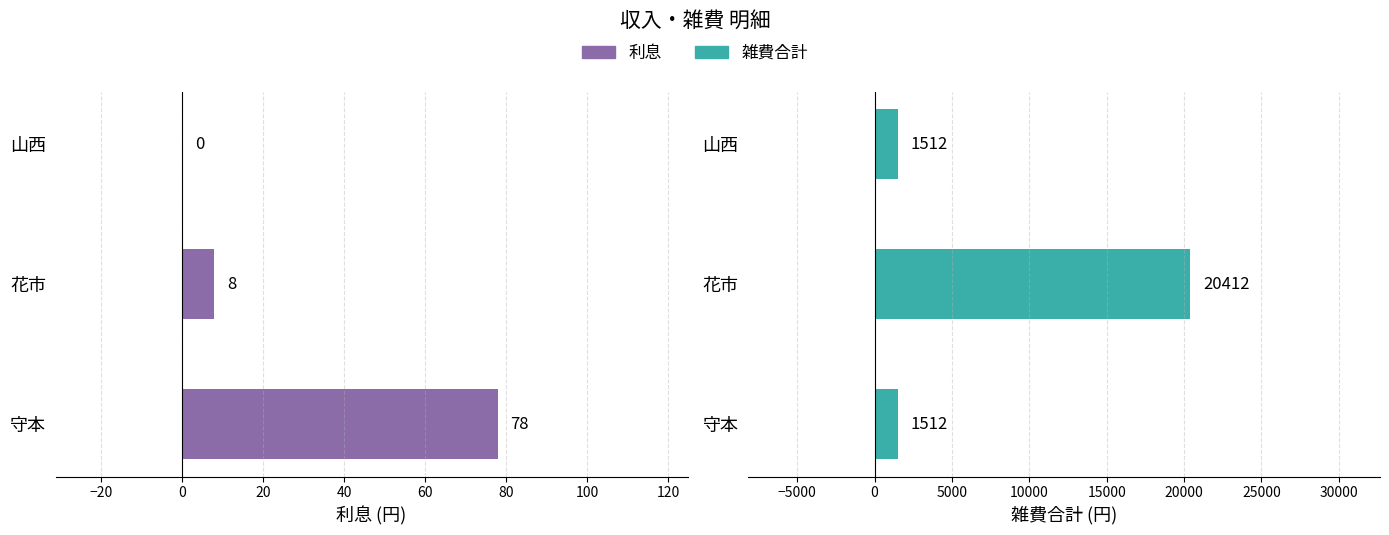

What is the lowest value of the 雑費合計 series?

1512